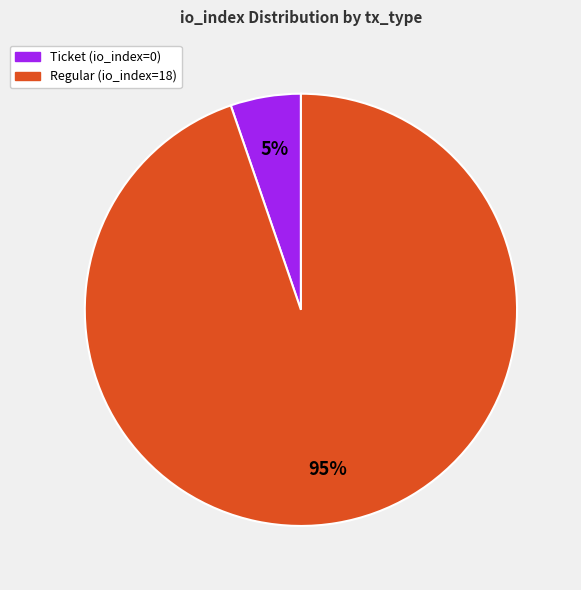

Between Ticket (io_index=0) and Regular (io_index=18), which is larger?

Regular (io_index=18)